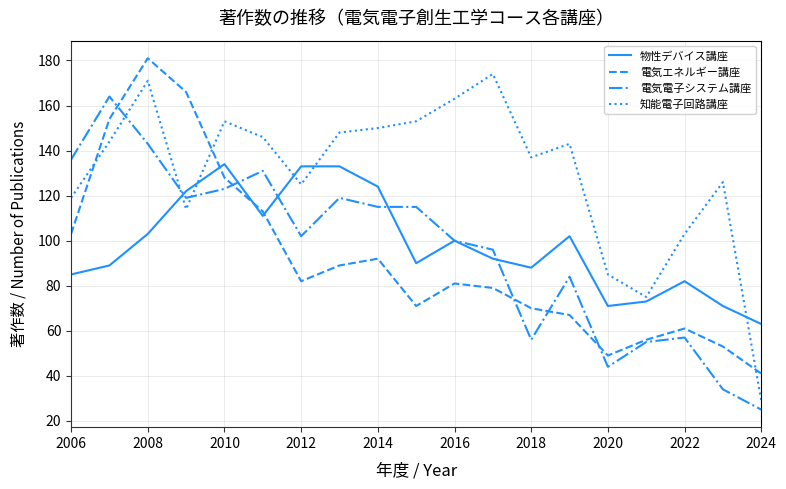

What is the sum of all 物性デバイス講座 values?

1866